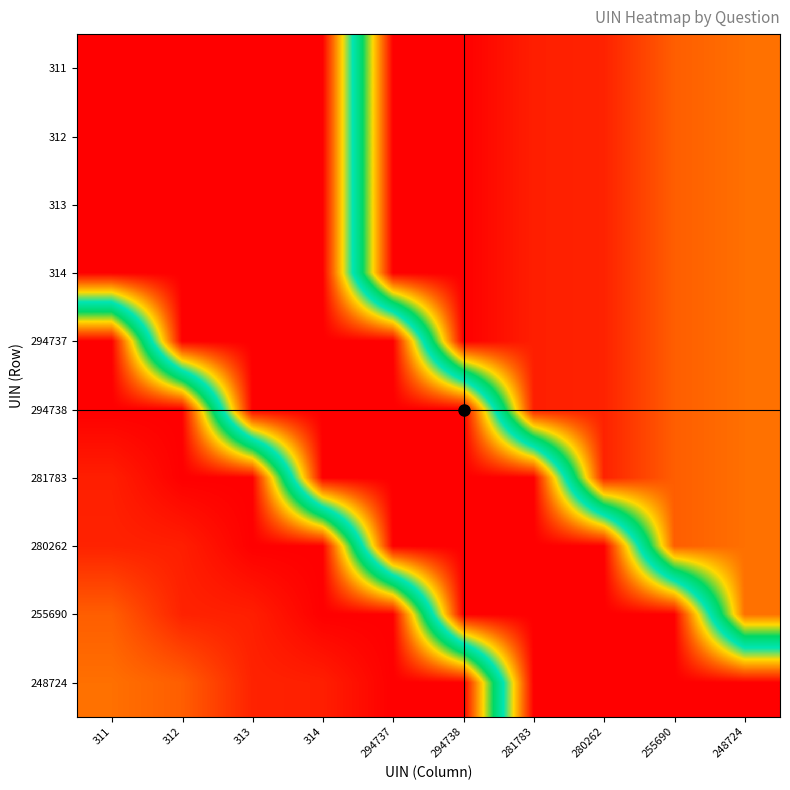

What is the total value across all series at 313?

1153396